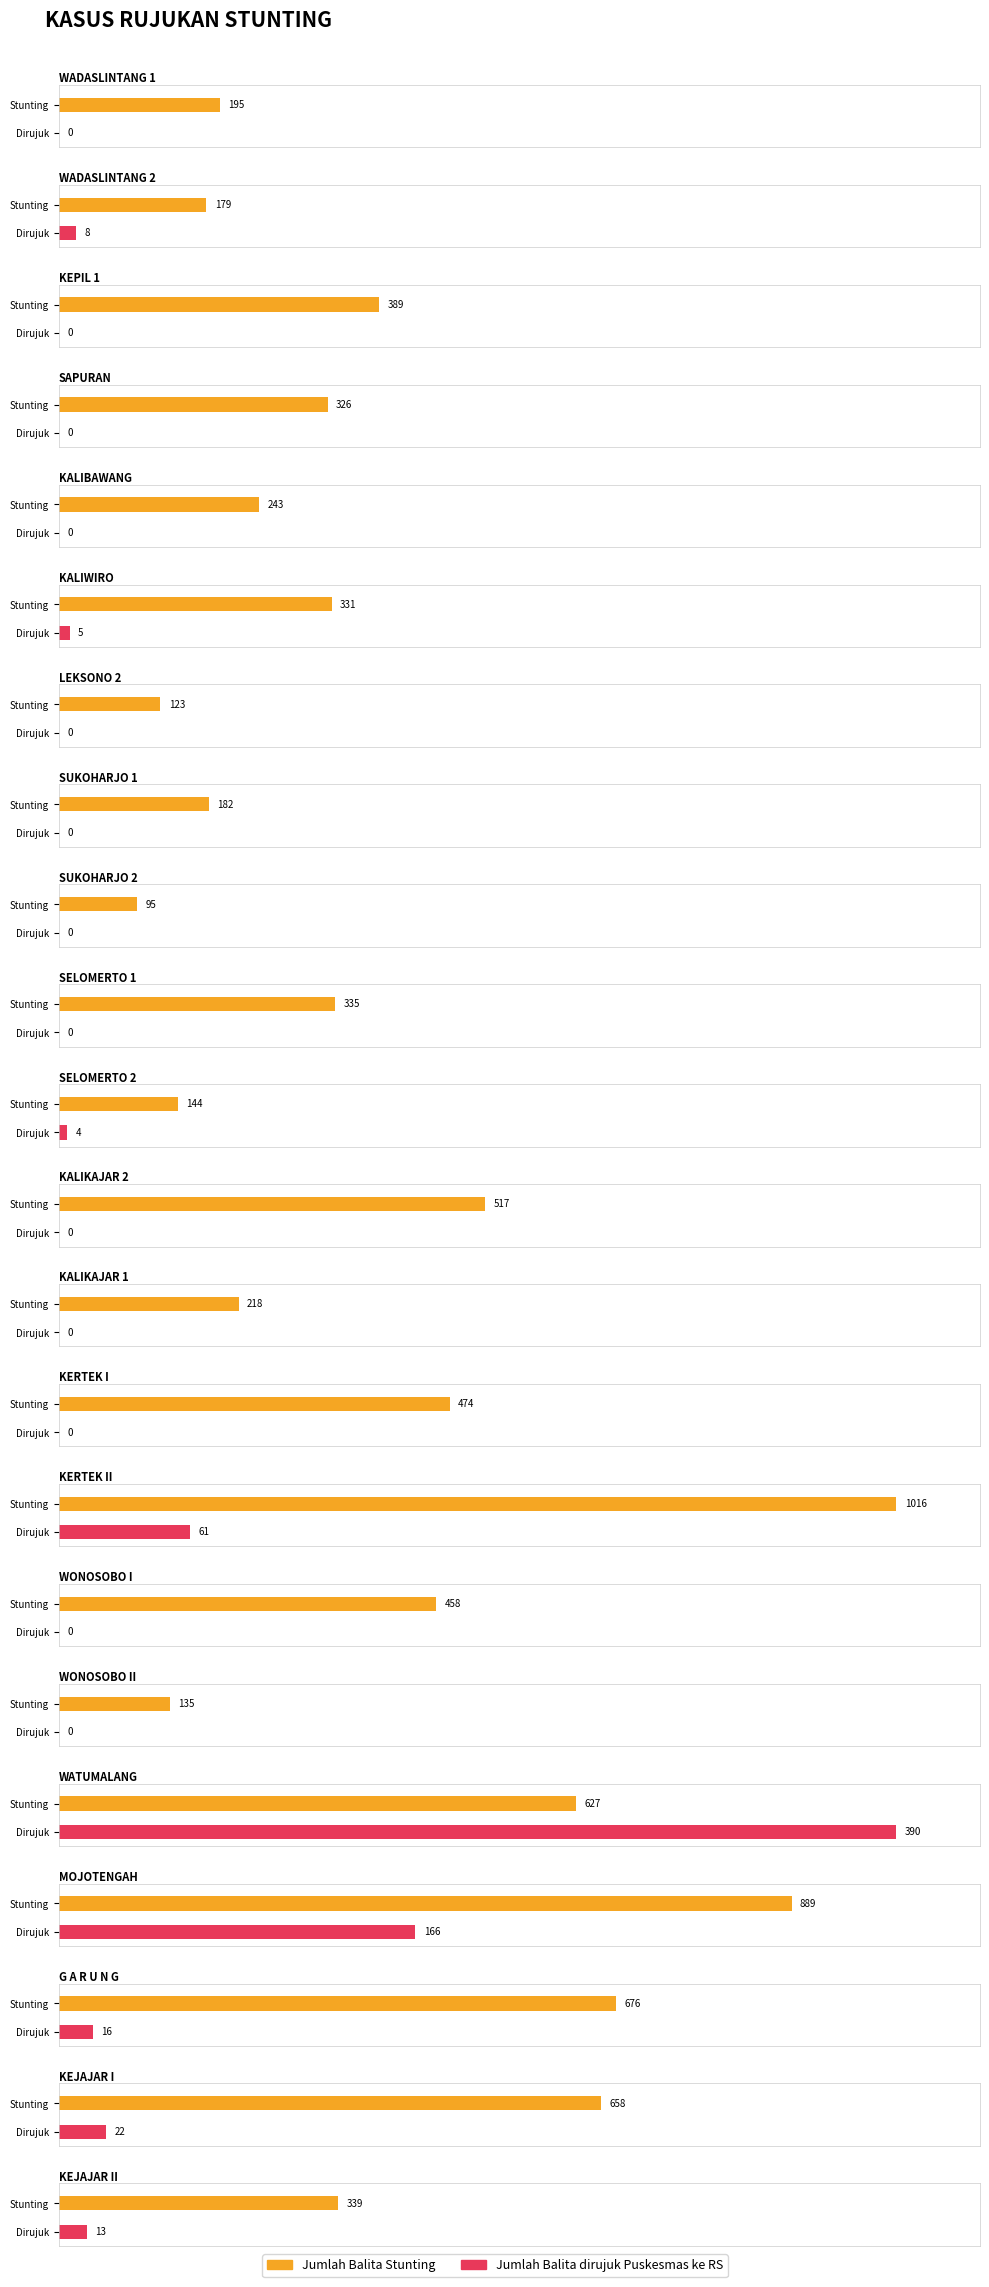

Which series changed the most between WATUMALANG and MOJOTENGAH?

Jumlah Balita Stunting